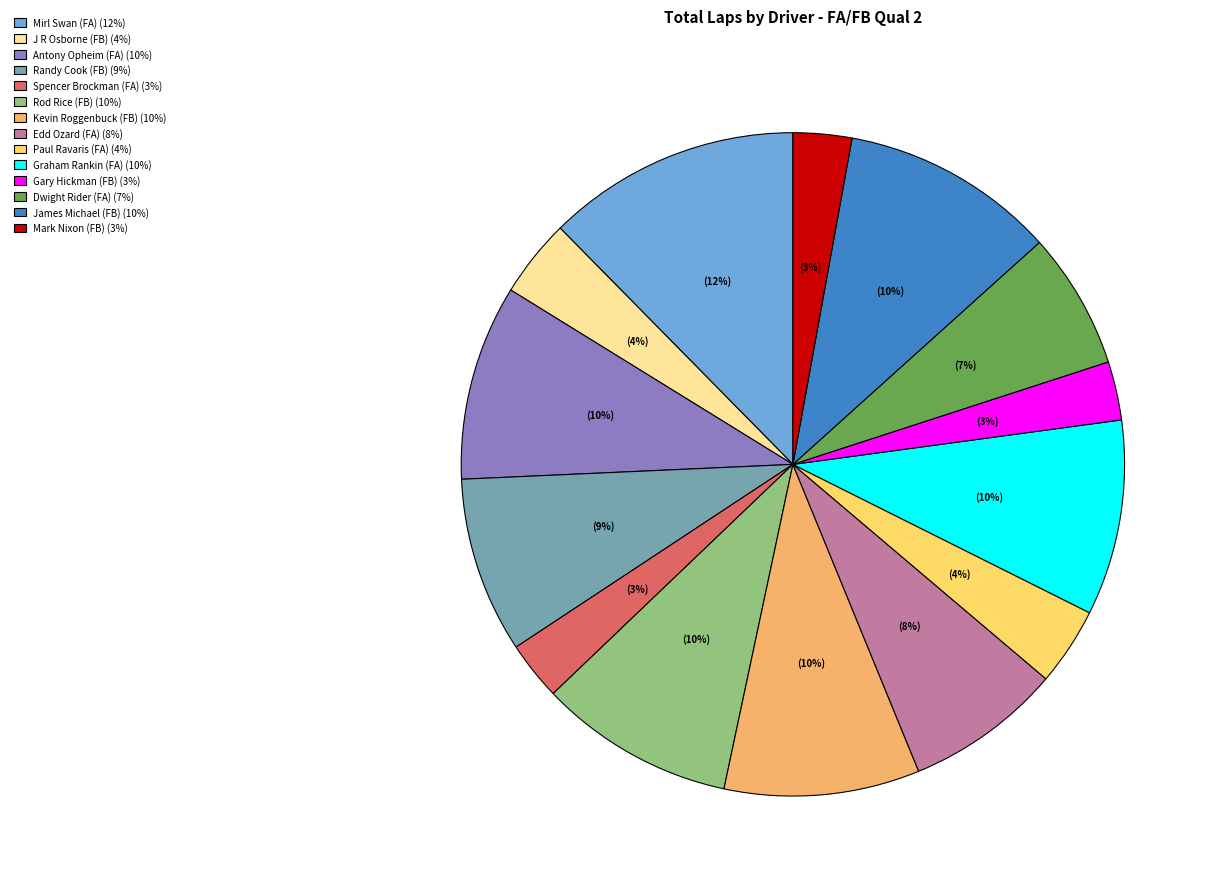

What is the largest slice in the pie chart?

Mirl Swan (FA)